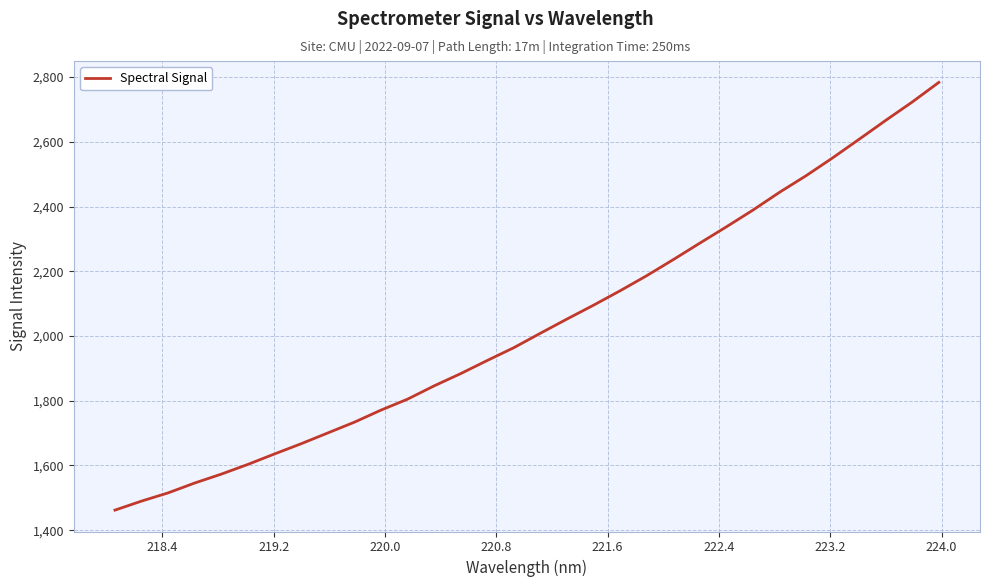

What is the maximum value shown in the chart?

2783.8